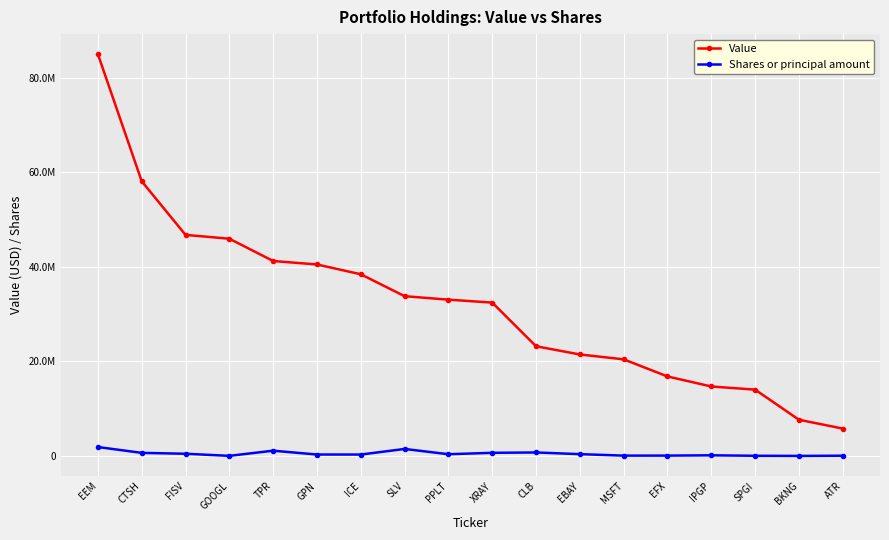

What are all the series names shown in the legend?

Value, Shares or principal amount